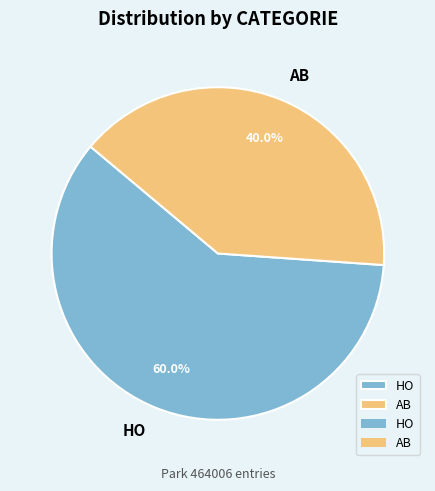

What is the ratio of the value at AB to the value at HO?

0.7